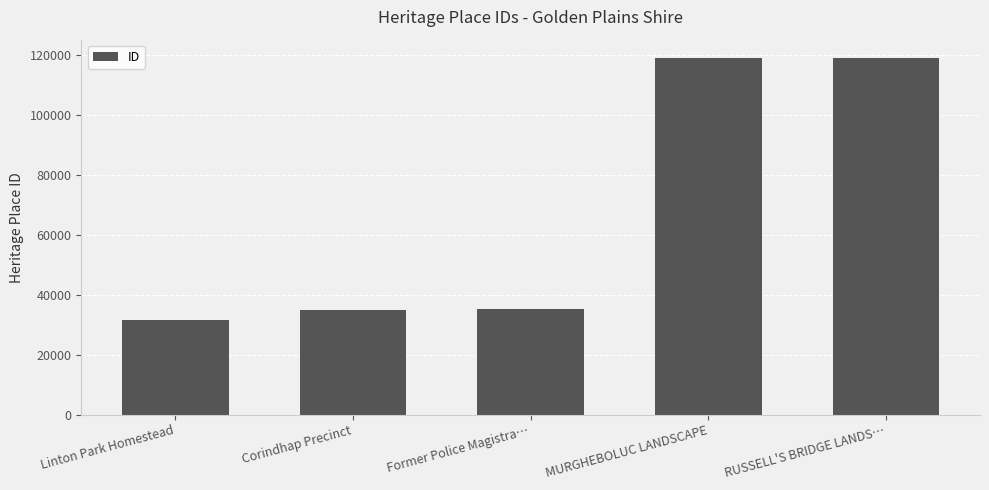

Which label corresponds to the smallest value in the chart?

Linton Park Homestead